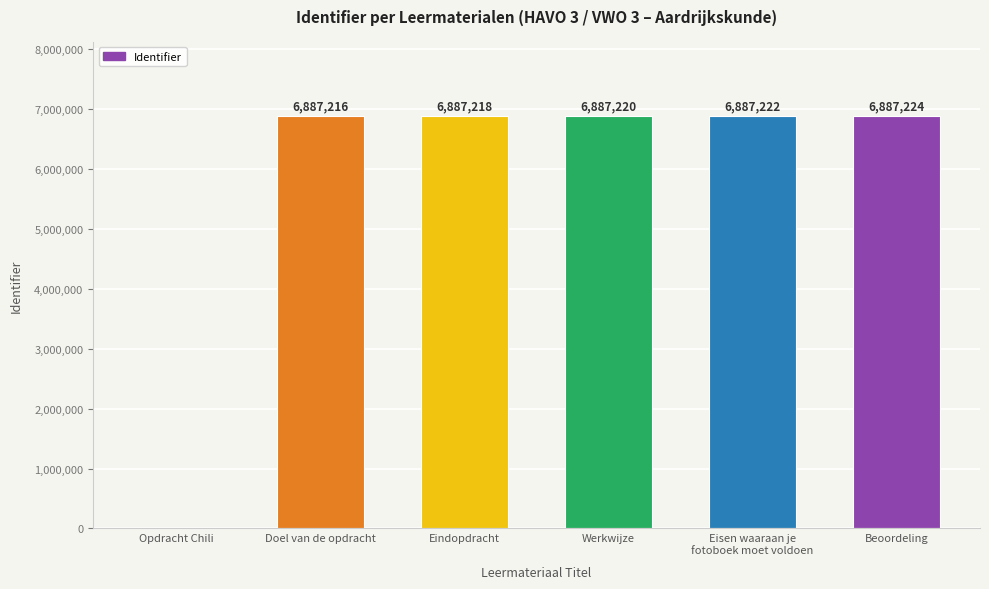

Which has a higher value, Beoordeling or Doel van de opdracht?

Beoordeling